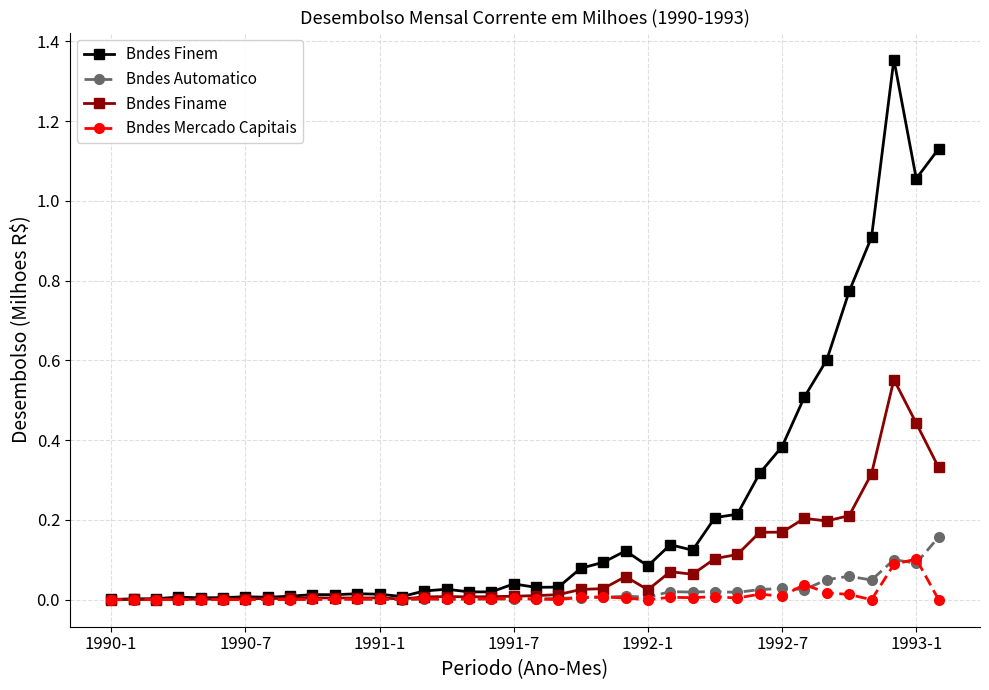

Which series has the largest range (max minus min)?

Bndes Finem